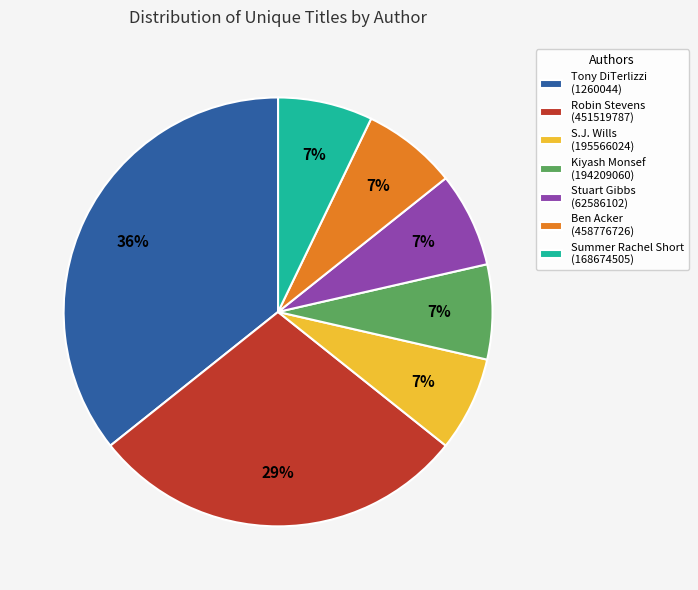

To the nearest percent, what is the combined percentage of Ben Acker (458776726) and Robin Stevens (451519787)?

36%